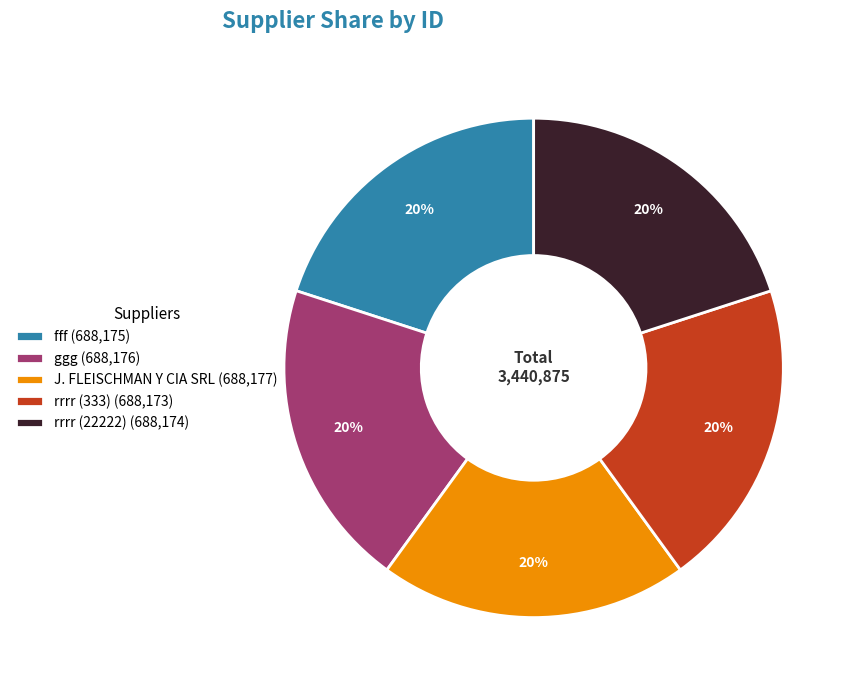

Do fff (688,175) and ggg (688,176) together represent more than half of the pie?

No